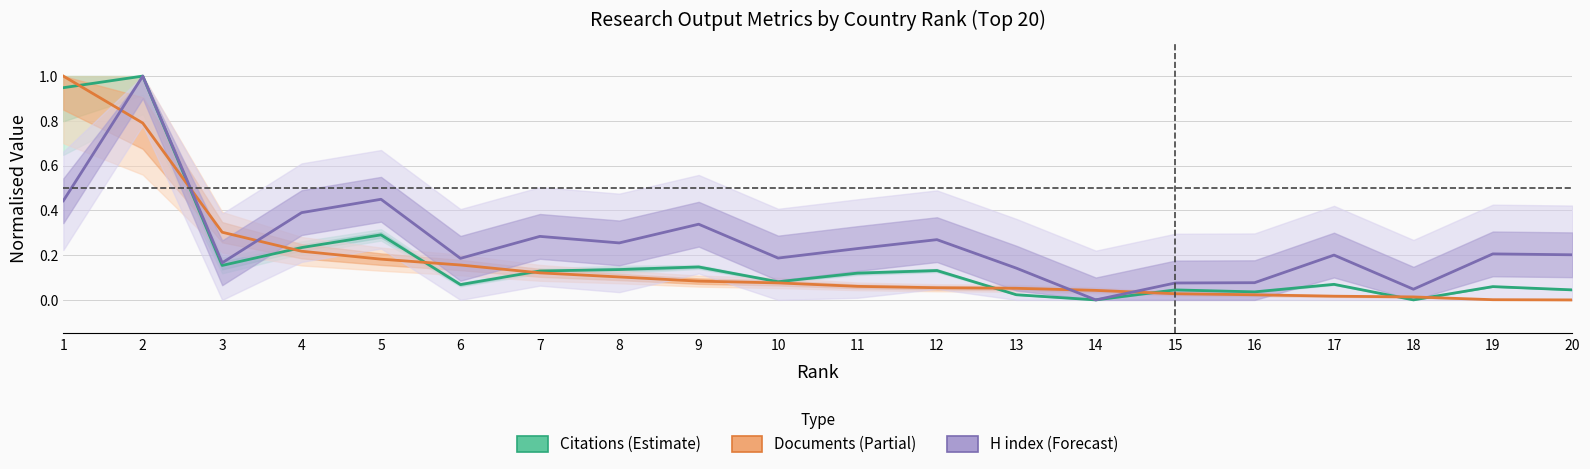

How many series are shown in this chart?

3